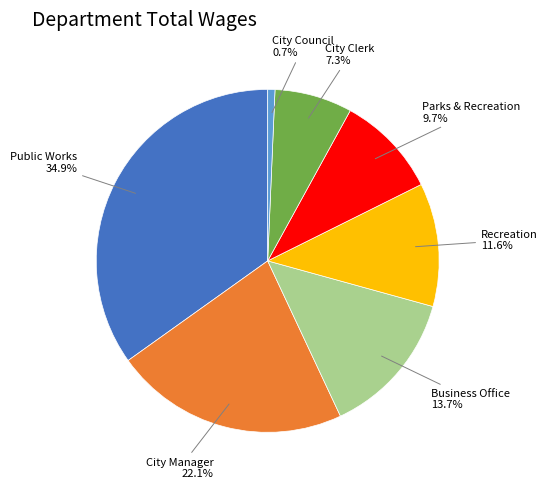

Is there a majority slice in this chart?

No